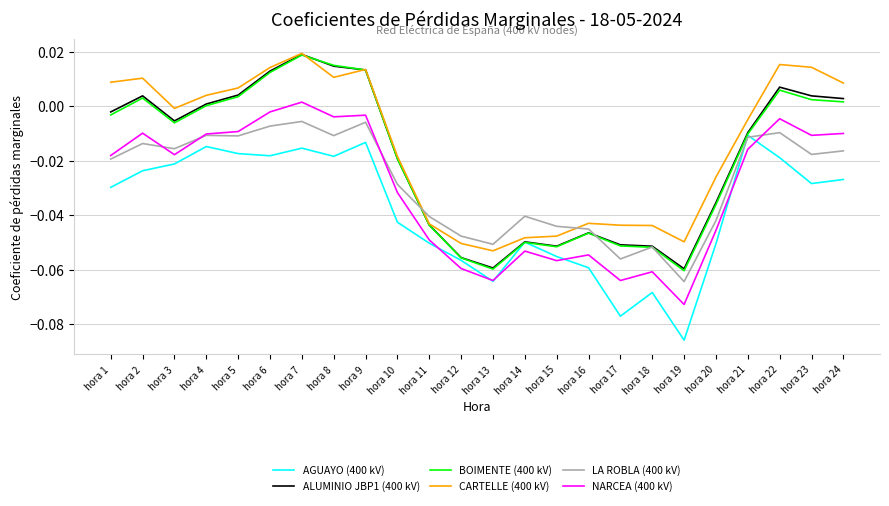

Which category has the lowest value in the LA ROBLA (400 kV) series?

hora 19